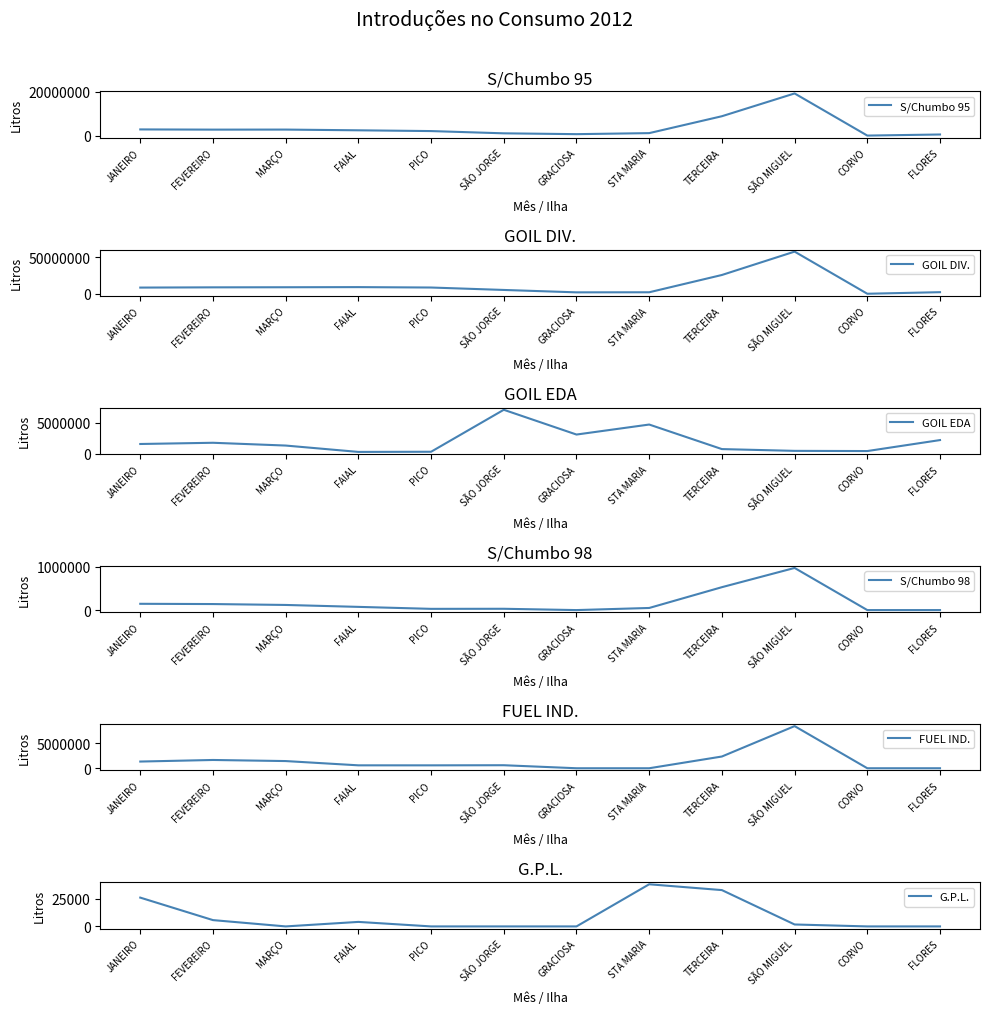

What is the highest value of the GOIL EDA series?

7113103